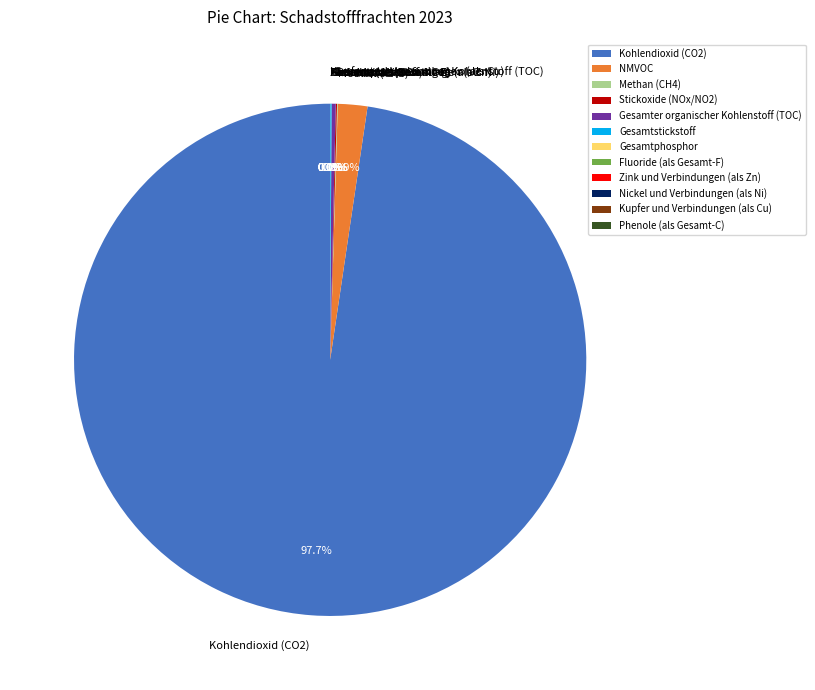

Which category has the biggest portion of the pie?

Kohlendioxid (CO2)